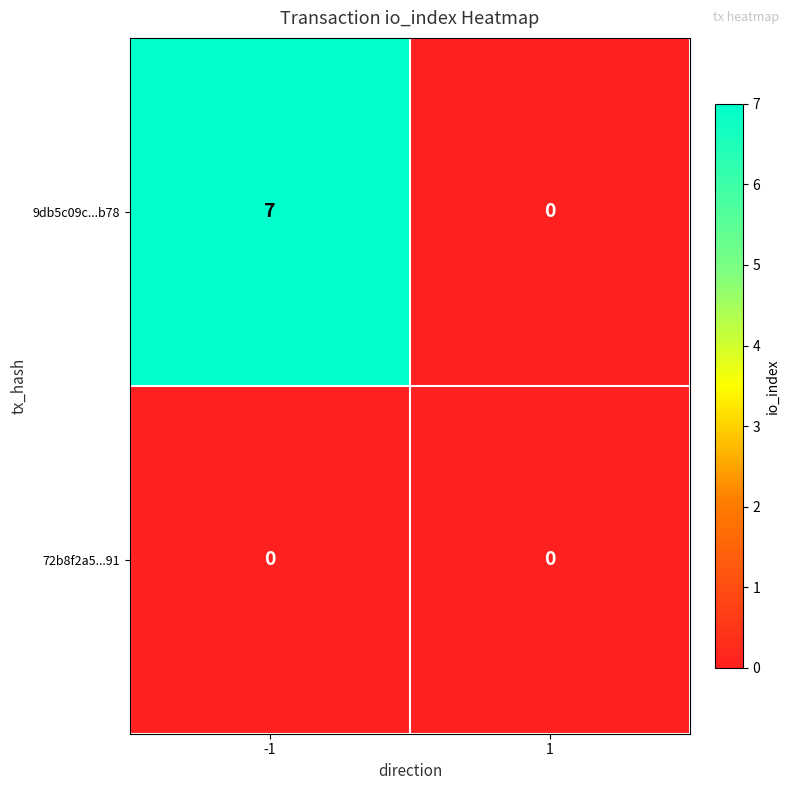

At how many categories does at least one series exceed 6?

1